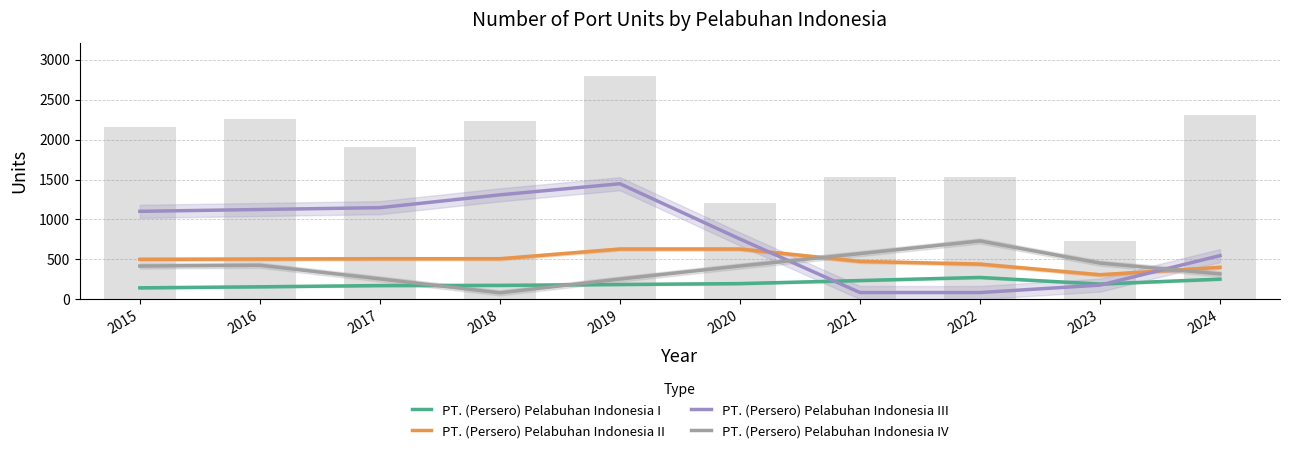

Rank the series at 2015 from highest to lowest value.

PT. (Persero) Pelabuhan Indonesia III, PT. (Persero) Pelabuhan Indonesia II, PT. (Persero) Pelabuhan Indonesia IV, PT. (Persero) Pelabuhan Indonesia I